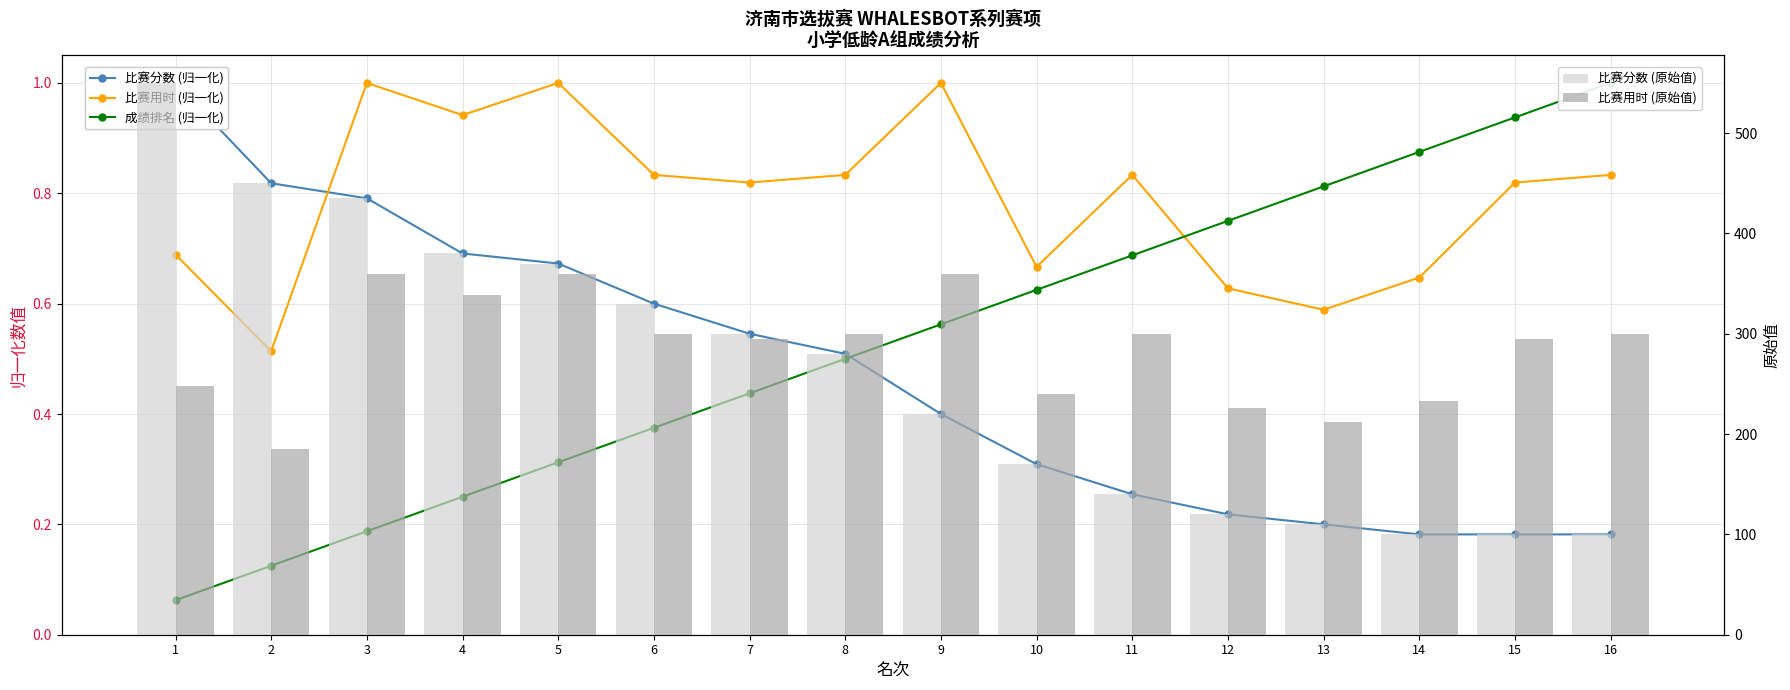

Which category has the highest value across all series?

1